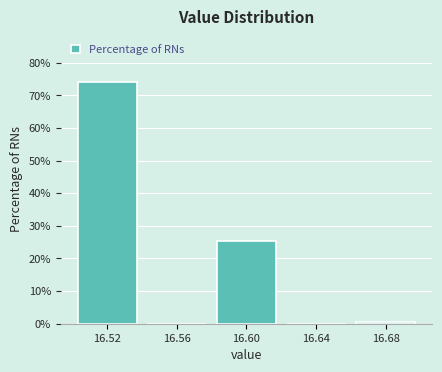

Reading left to right, transcribe this chart: for each bar, give the range it covers on the x-axis and its height. The values are not printed on the chart, so give them approximately, as read against the axis.

16.50 to 16.54: 74
16.54 to 16.58: 0
16.58 to 16.62: 25
16.62 to 16.66: 0
16.66 to 16.70: under 1